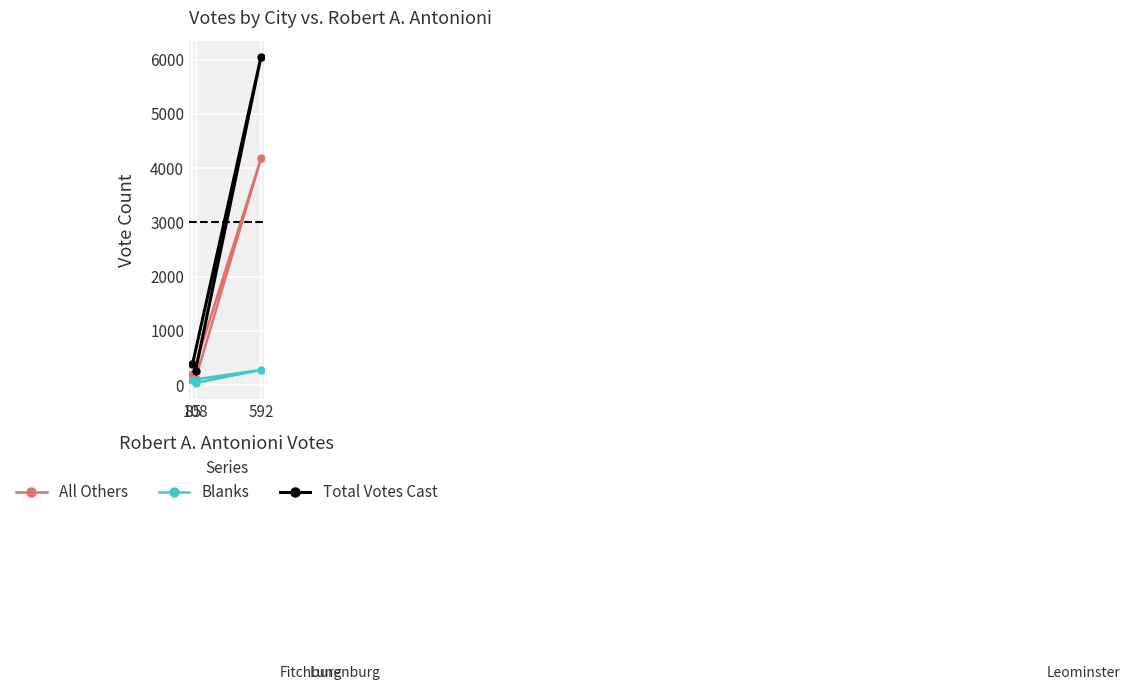

Reading left to right, what are all the values shown in this chart?

All Others: 85=197	108=117	592=4179
Blanks: 85=98	108=40	592=279
Total Votes Cast: 85=380	108=265	592=6050